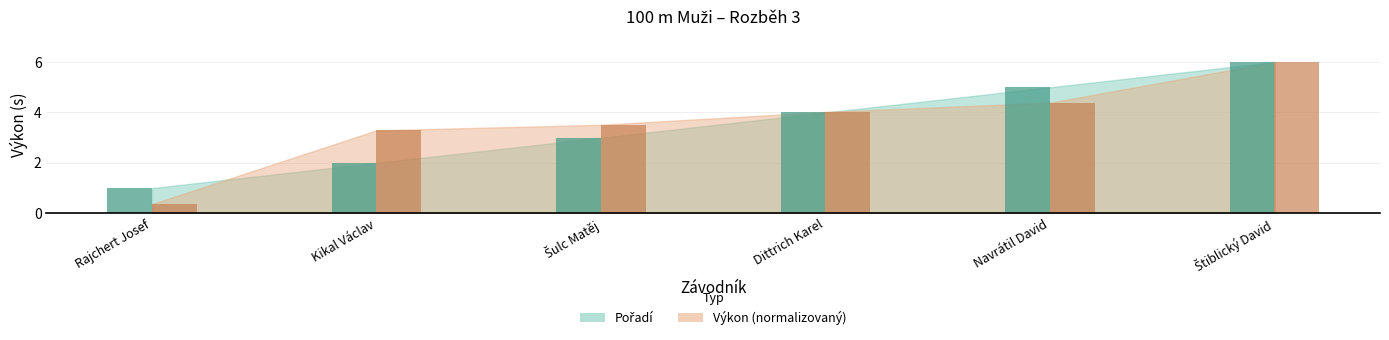

What is the total value across all series at Dittrich Karel?

8.0